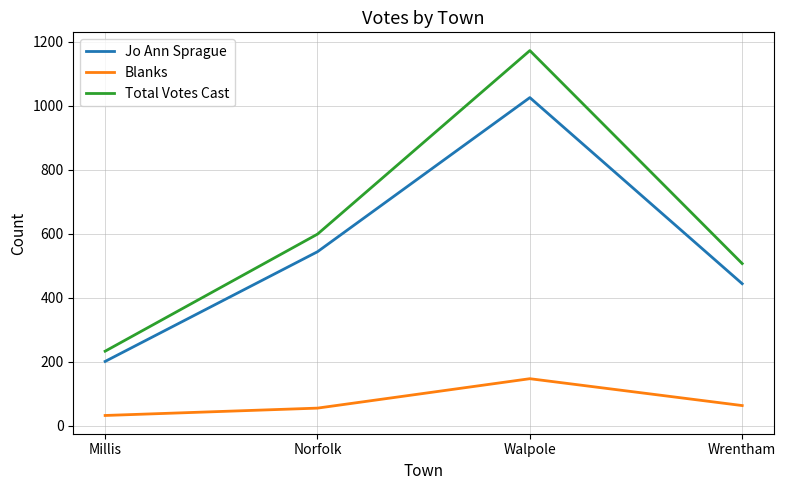

True or false: Jo Ann Sprague and Blanks intersect in this chart.

False